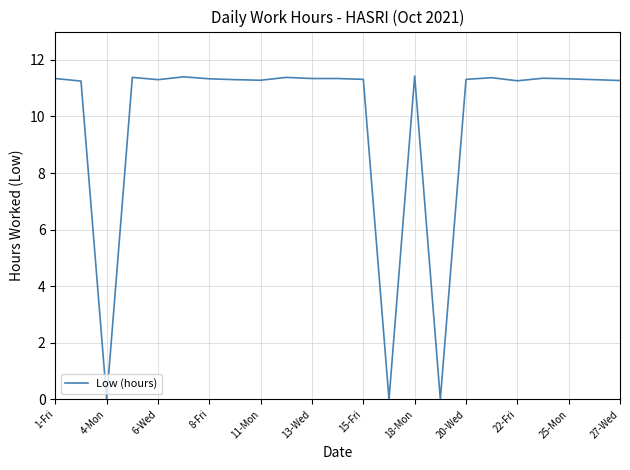

What is the difference between the maximum and minimum values?

11.4